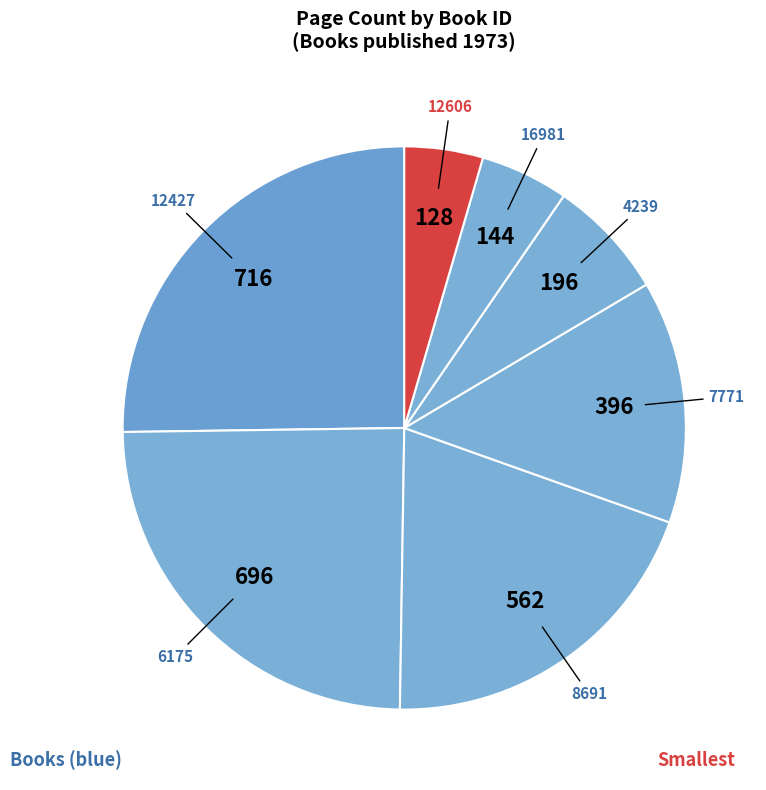

What is the largest slice in the pie chart?

12427